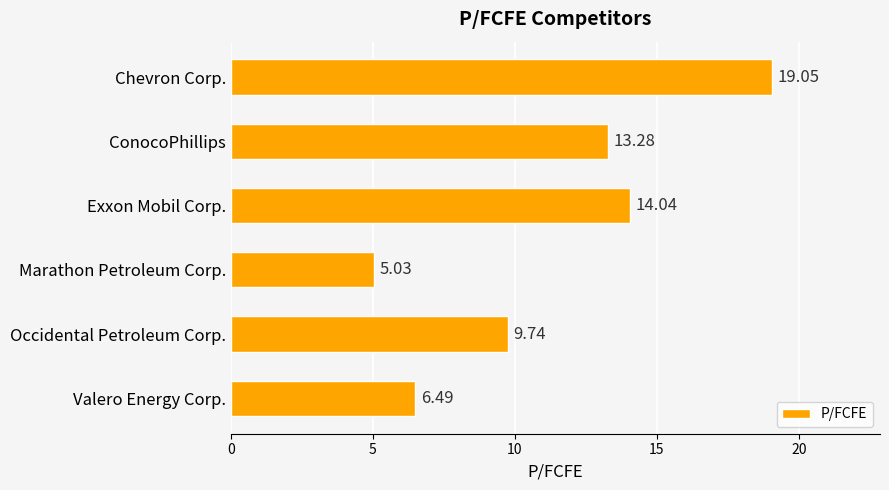

Which category has the lowest value across all series?

Marathon Petroleum Corp.